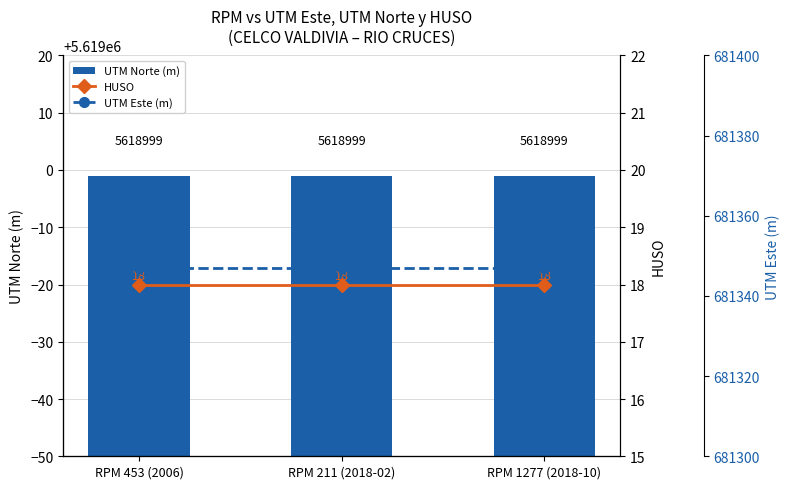

True or false: HUSO has a value of 18 at RPM 211 (2018-02).

True